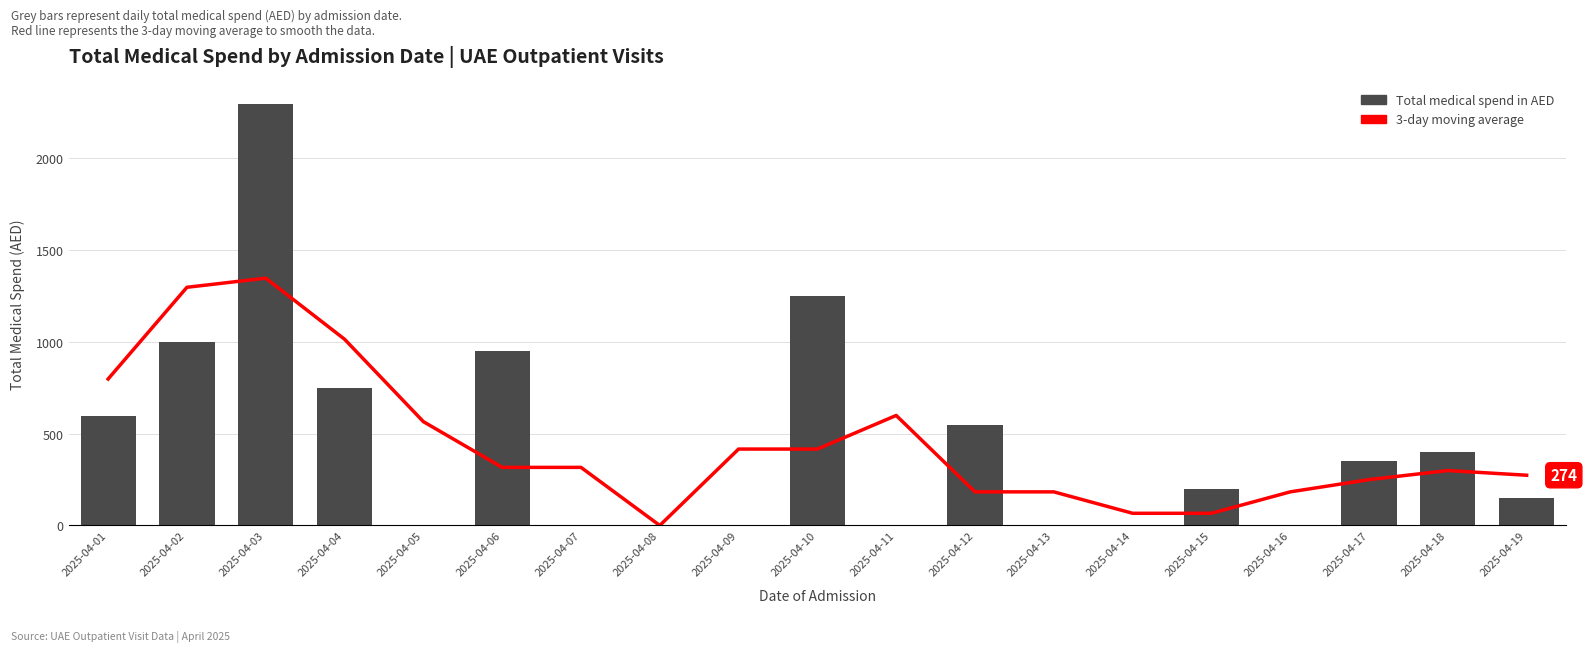

What is the total value across all series at 2025-04-01?

1395.5